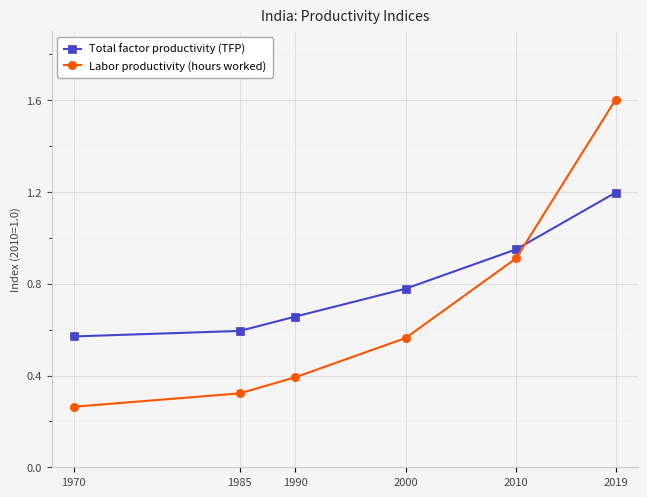

How many data points does each series have?

6